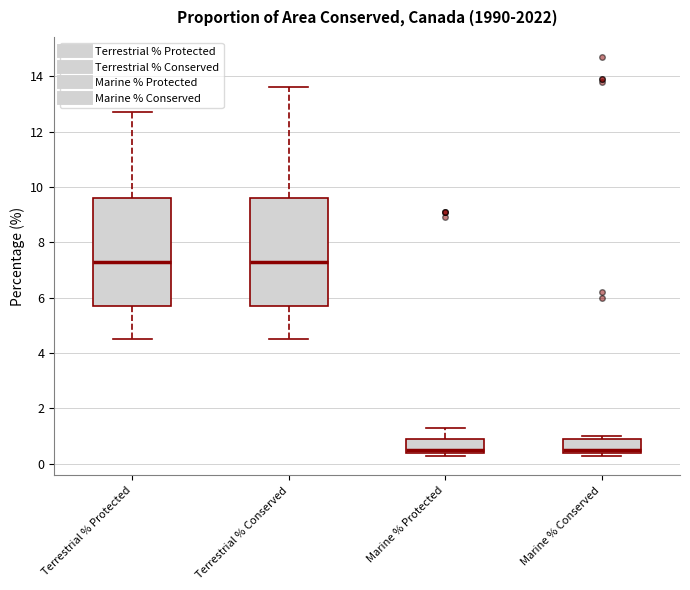

Reading left to right, read every box against the y-axis: the position of its median line, the range the box covers, and the ends of its whiskers. The values are not printed on the chart, so give them approximately, as read against the axis.

Terrestrial % Protected: median 7.4, box 5.8 to 9.6, whiskers 4.6 to 12.8
Terrestrial % Conserved: median 7.4, box 5.8 to 9.6, whiskers 4.6 to 13.6
Marine % Protected: median 0.6, box 0.4 to 1.0, whiskers 0.4 (just below the box's lower edge) to 1.4
Marine % Conserved: median 0.6, box 0.4 to 1.0, whiskers 0.4 (just below the box's lower edge) to 1.0 (just above the box's upper edge)